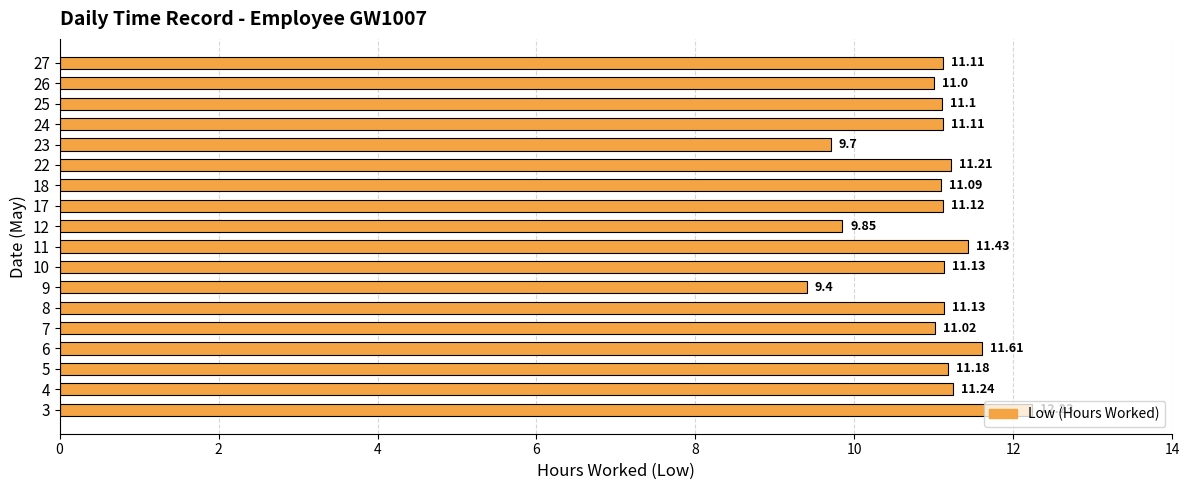

What is the difference between the second highest and minimum values?

2.2